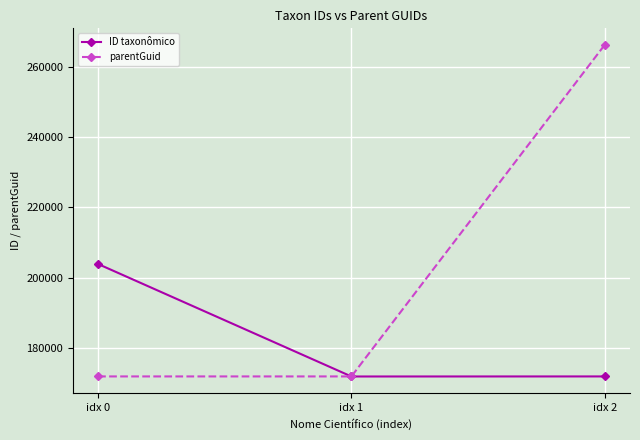

Which series has the largest total across all categories?

parentGuid